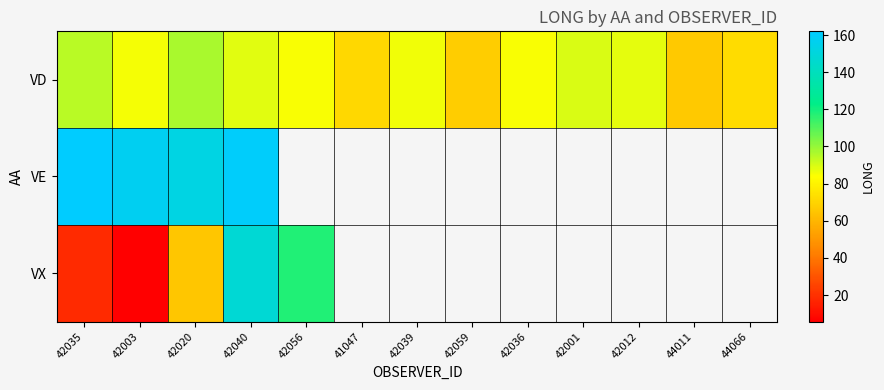

What is the sum of the VD values at 42056 and 42003?

170.5